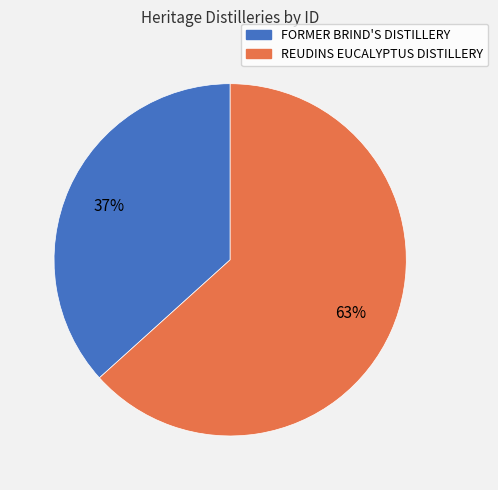

To the nearest percent, what is the combined percentage of FORMER BRIND'S DISTILLERY and REUDINS EUCALYPTUS DISTILLERY?

100%